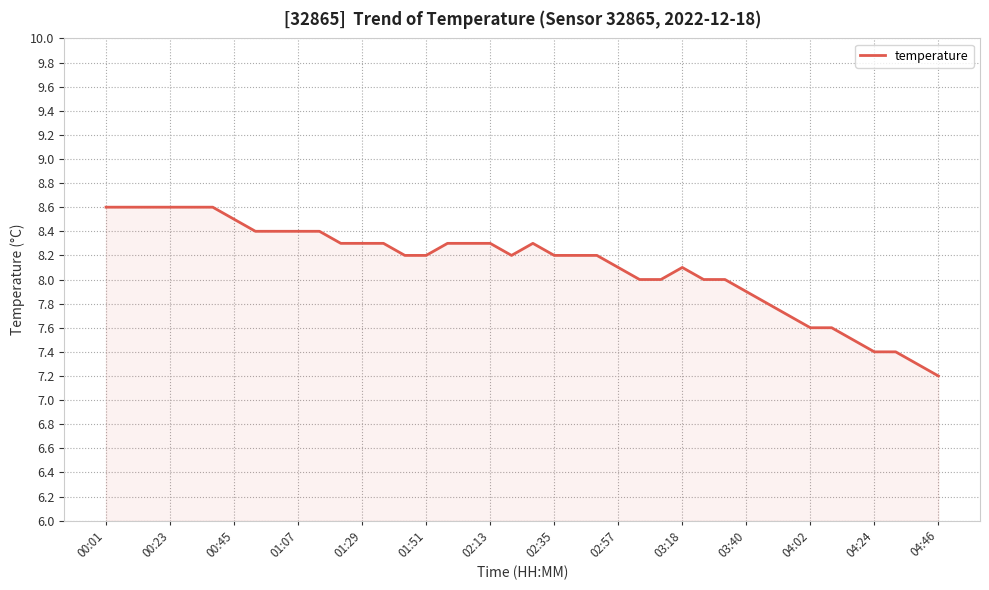

What is the smallest value displayed?

7.2